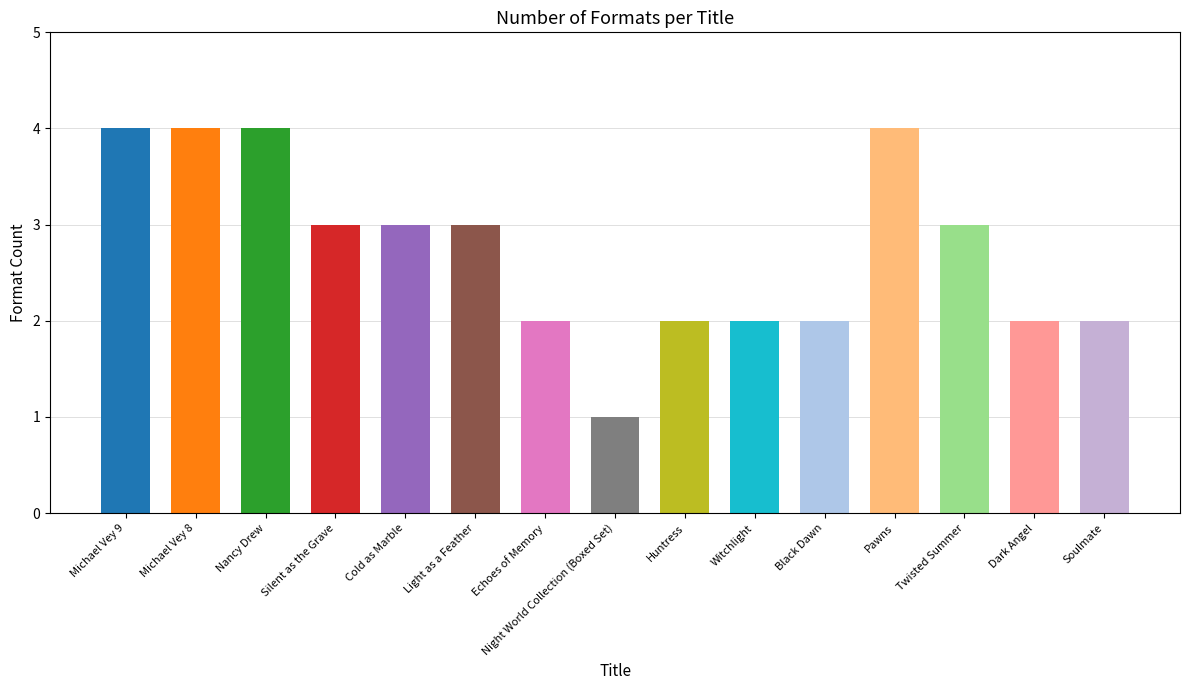

Reading left to right, what are all the values shown in this chart?

Michael Vey 9=4	Michael Vey 8=4	Nancy Drew=4	Silent as the Grave=3	Cold as Marble=3	Light as a Feather=3	Echoes of Memory=2	Night World Collection (Boxed Set)=1	Huntress=2	Witchlight=2	Black Dawn=2	Pawns=4	Twisted Summer=3	Dark Angel=2	Soulmate=2